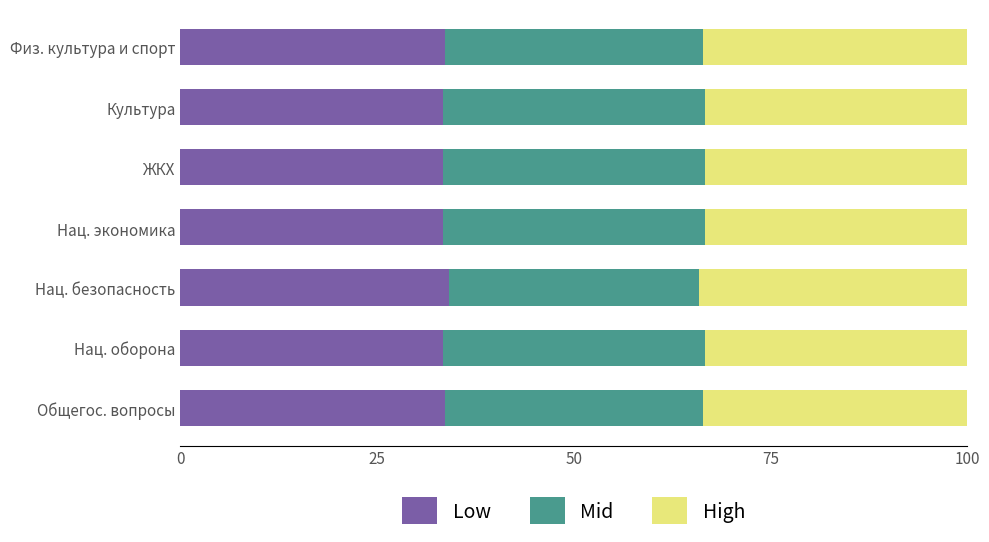

What is the sum of the Low values at Нац. безопасность and Культура?

67.5